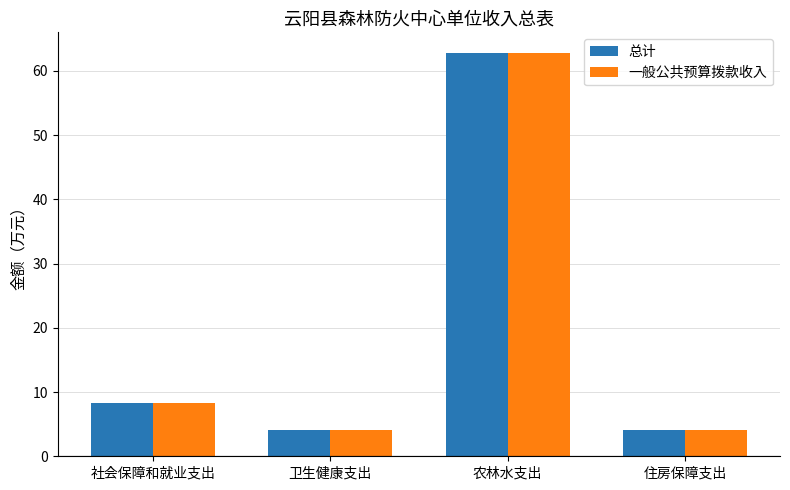

What is the sum of all 总计 values?

79.3